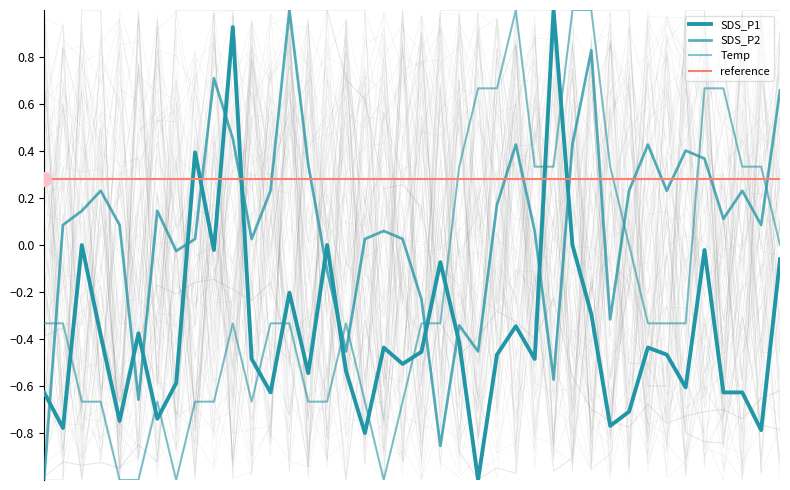

What is the total value across all series at 30?

-0.8